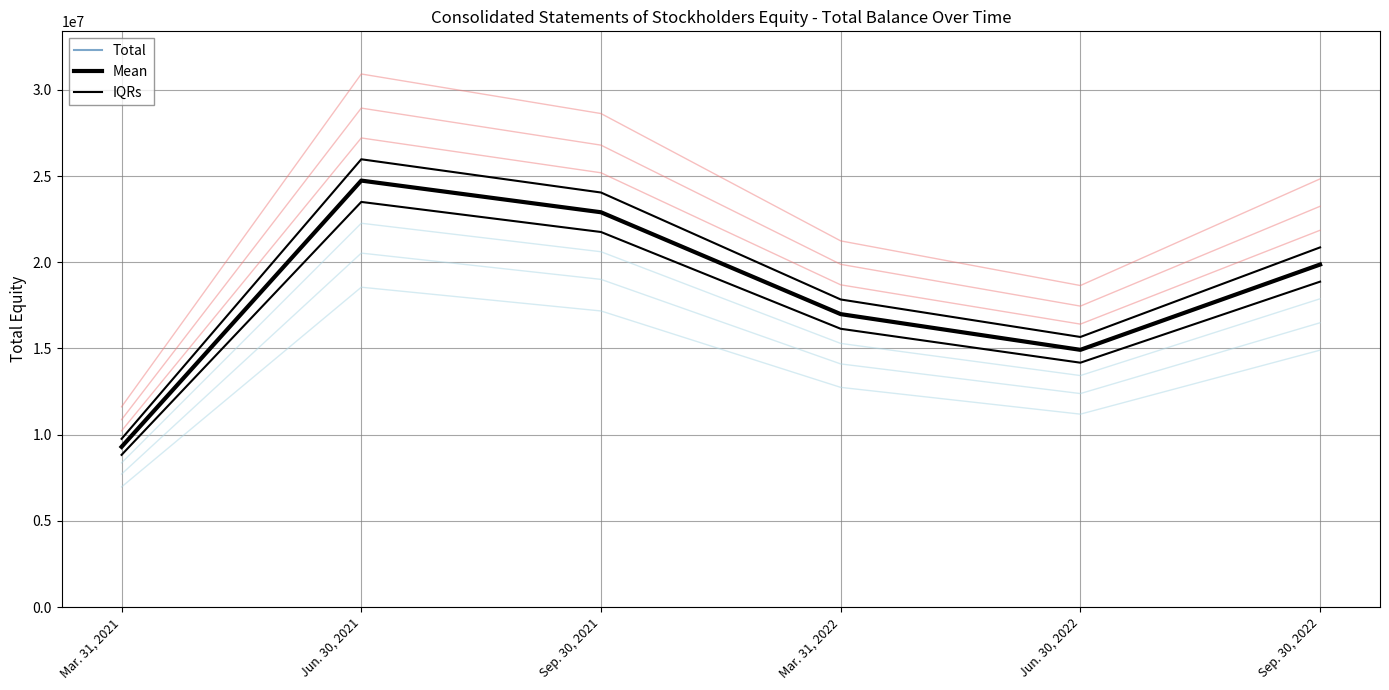

What is the label of the 6th point from the left?

Sep. 30, 2022